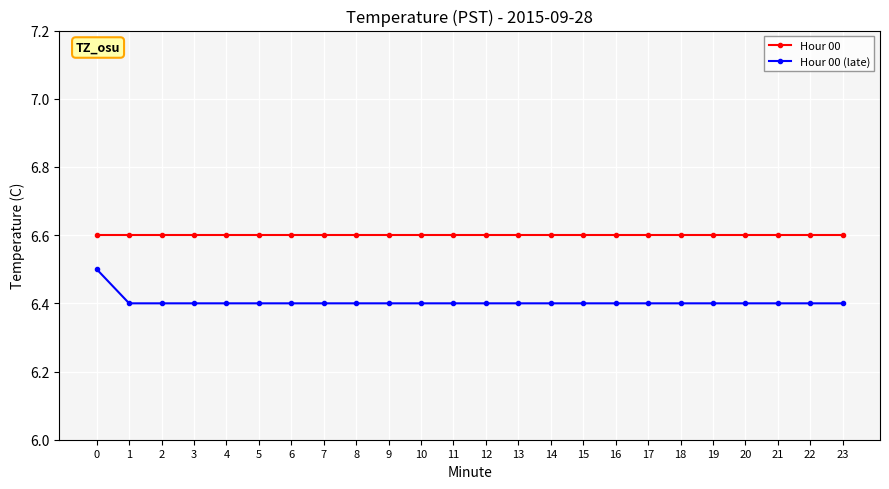

What is the maximum value for Hour 00?

6.6